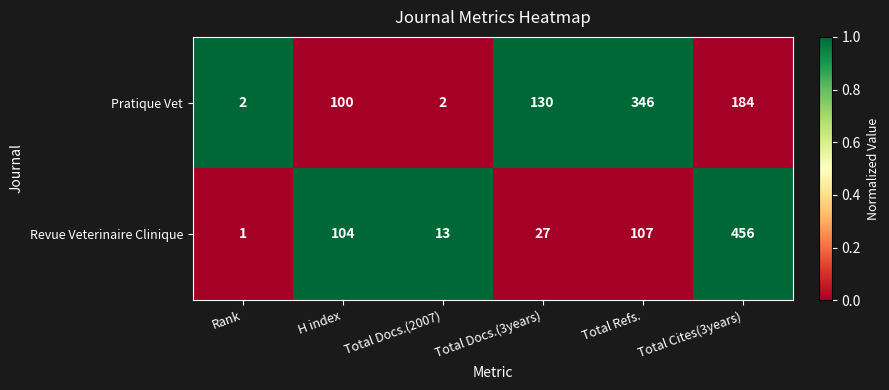

Reading right to left, extract all data points from this chart.

Pratique Vet: 184	346	130	2	100	2
Revue Veterinaire Clinique: 456	107	27	13	104	1